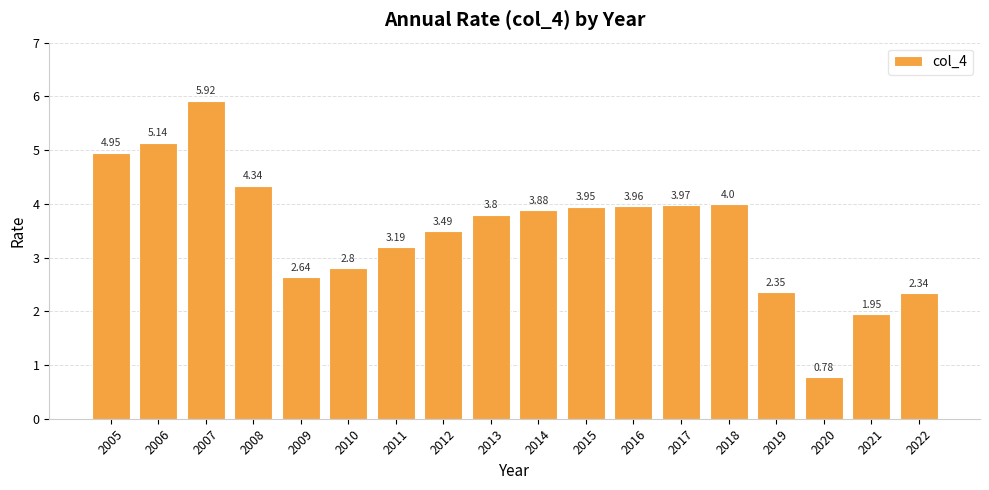

Which label corresponds to the largest value in the chart?

2007